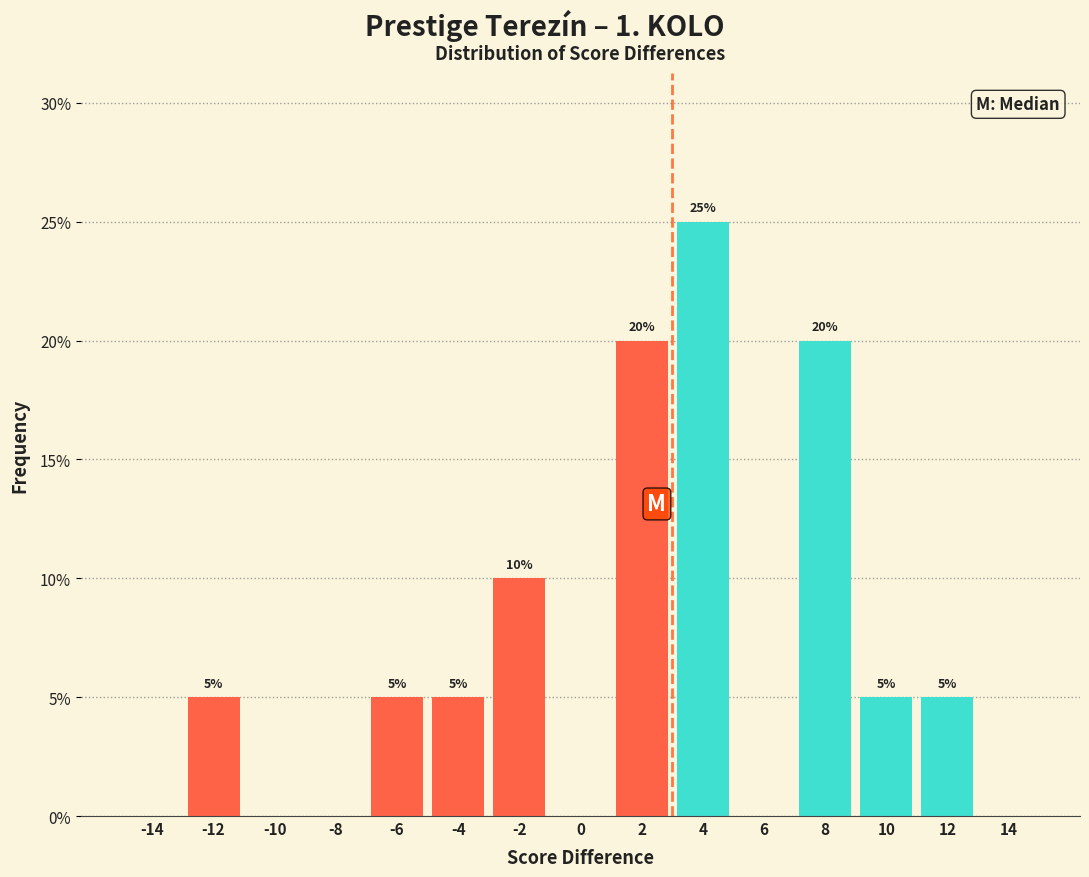

Which range on the x-axis has the tallest bar?

3 to 5